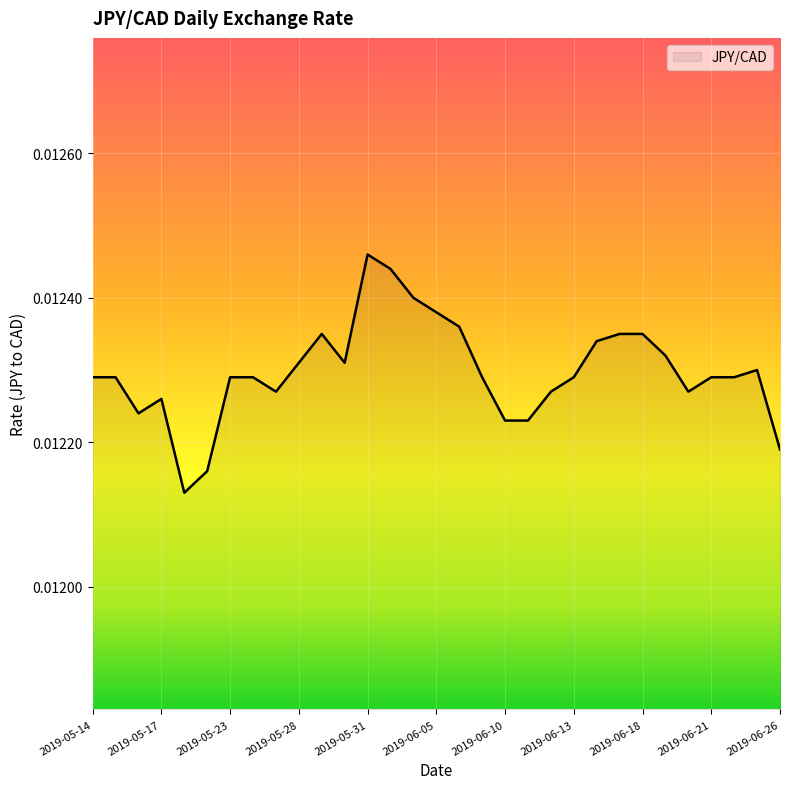

Which label corresponds to the largest value in the chart?

2019-05-31